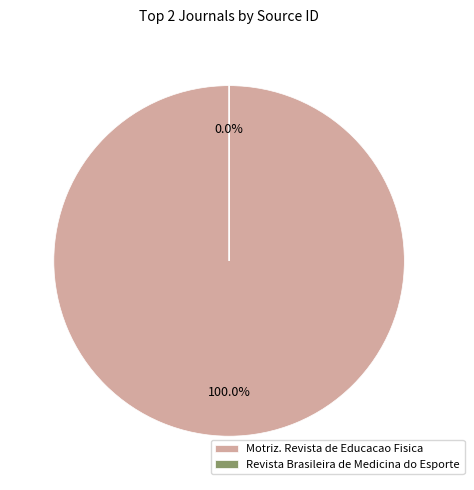

To the nearest percent, what is the average slice percentage?

50%